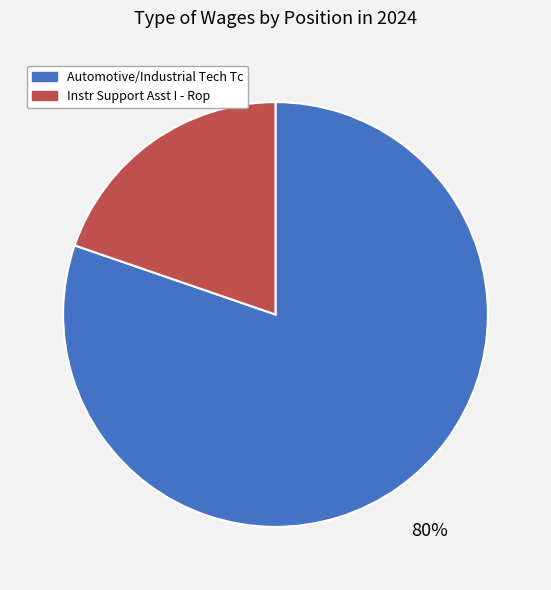

Which slice is the smallest?

Instr Support Asst I - Rop